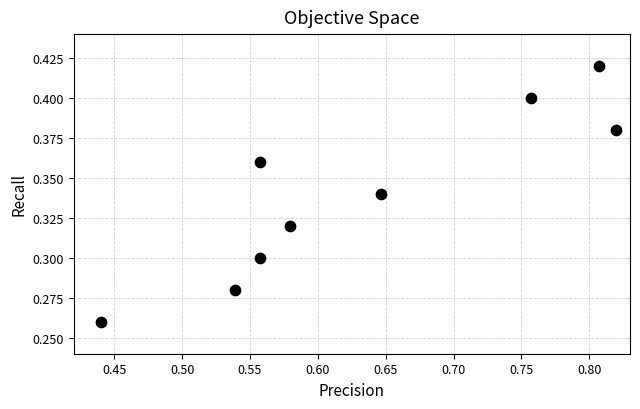

What is the average X value?

0.6